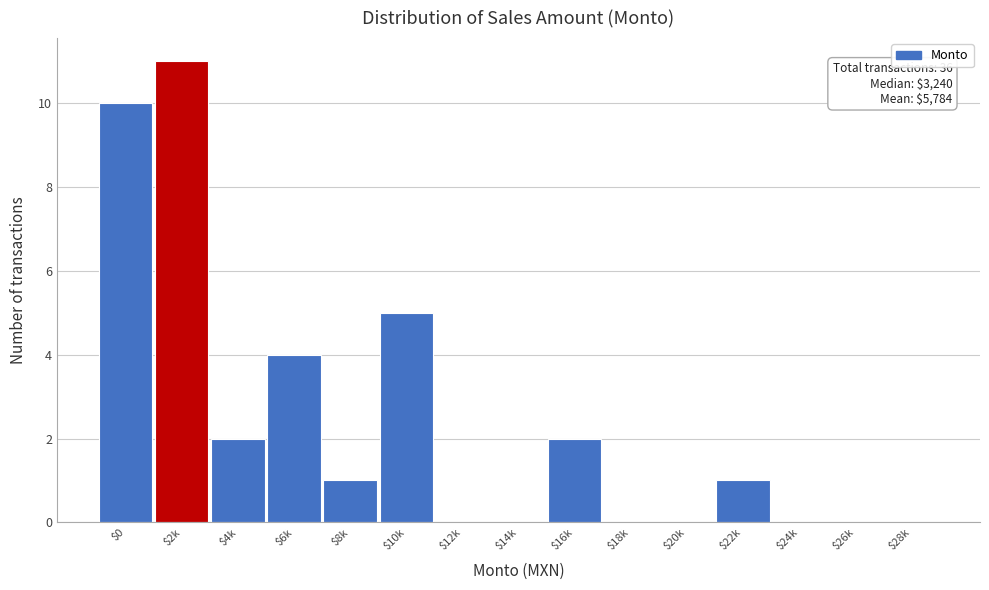

Is it true that the value at $8k is 1?

True